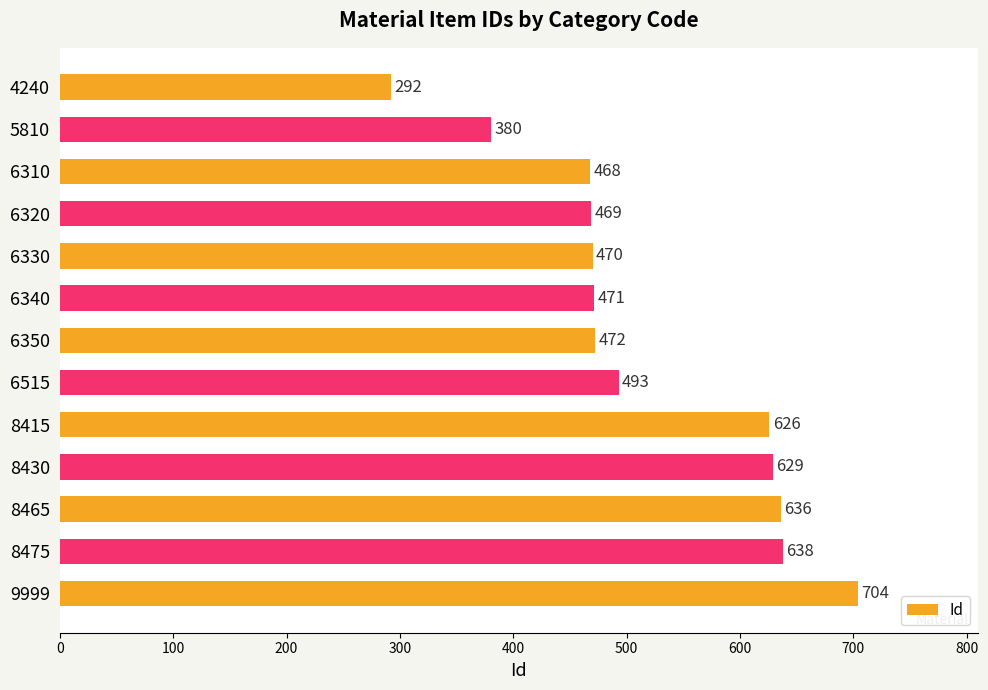

At which label is the value closest to 498?

6515